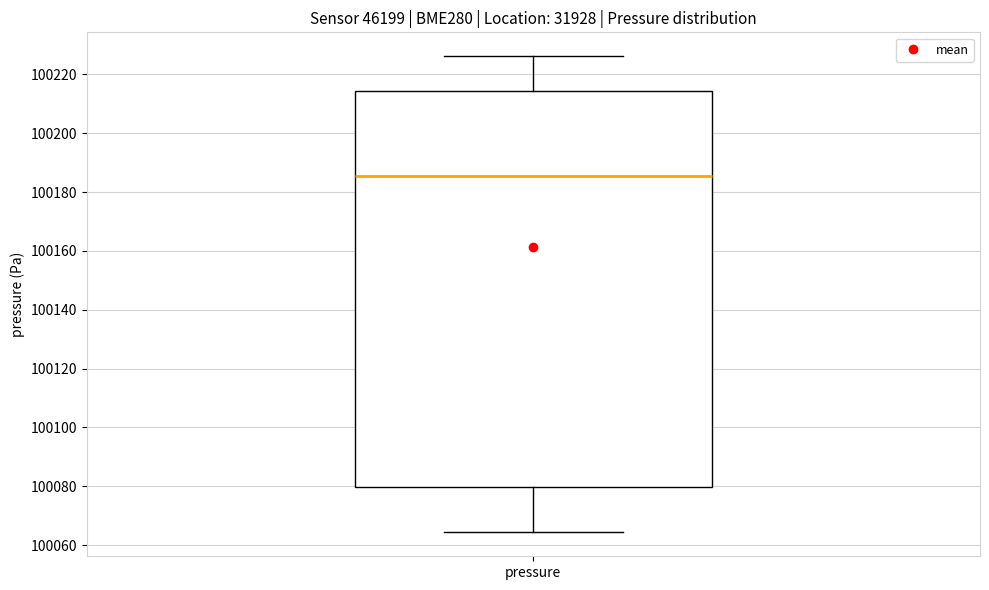

Transcribe this box plot: give where the median line is, the range the box spans, and where the two whiskers end, as read against the y-axis. The values are not printed on the chart, so give them approximately, as read against the axis.

median 100186, box 100080 to 100214, whiskers 100064 to 100226